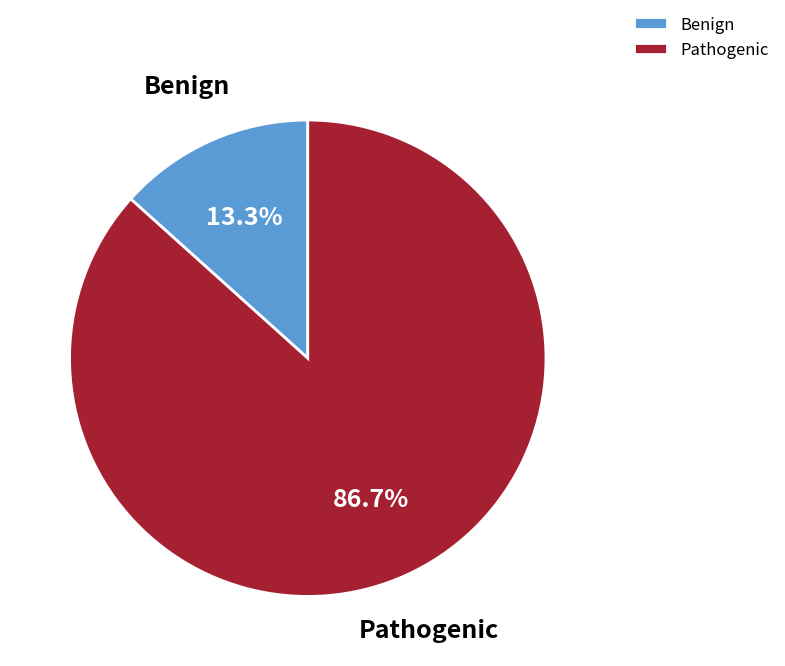

Which slice is the largest?

Pathogenic